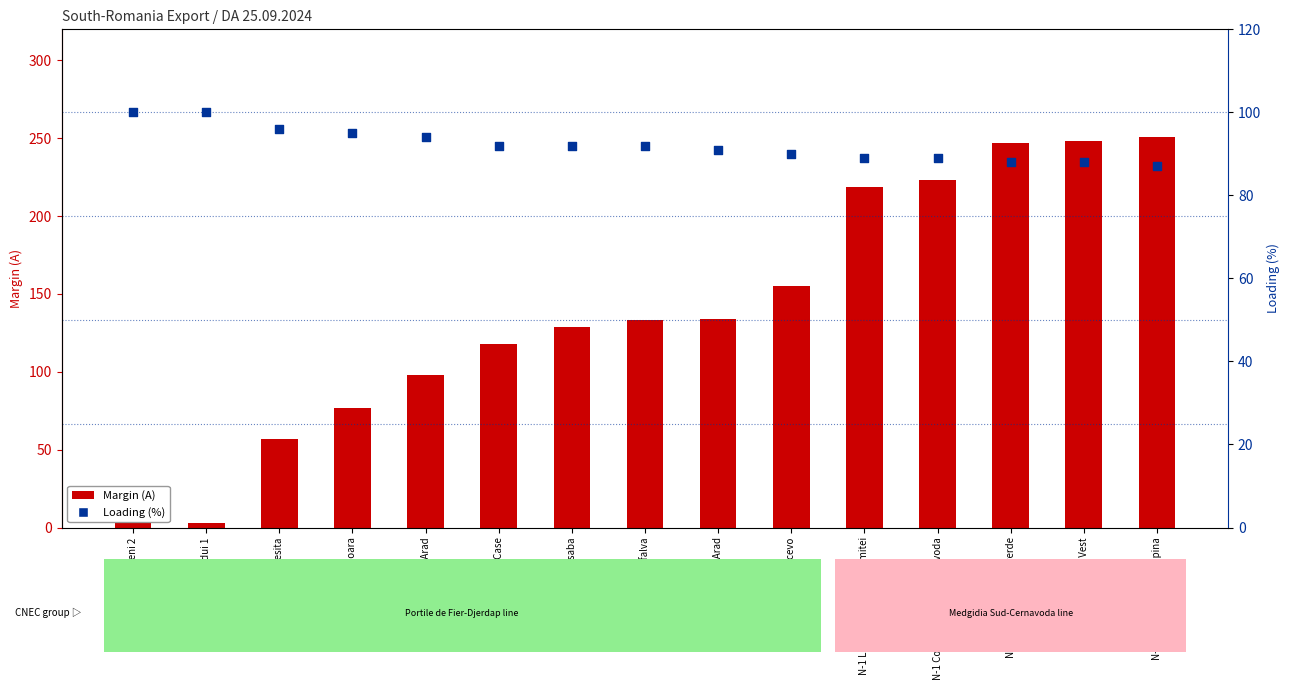

Which series reaches the maximum Y coordinate?

Margin (A)